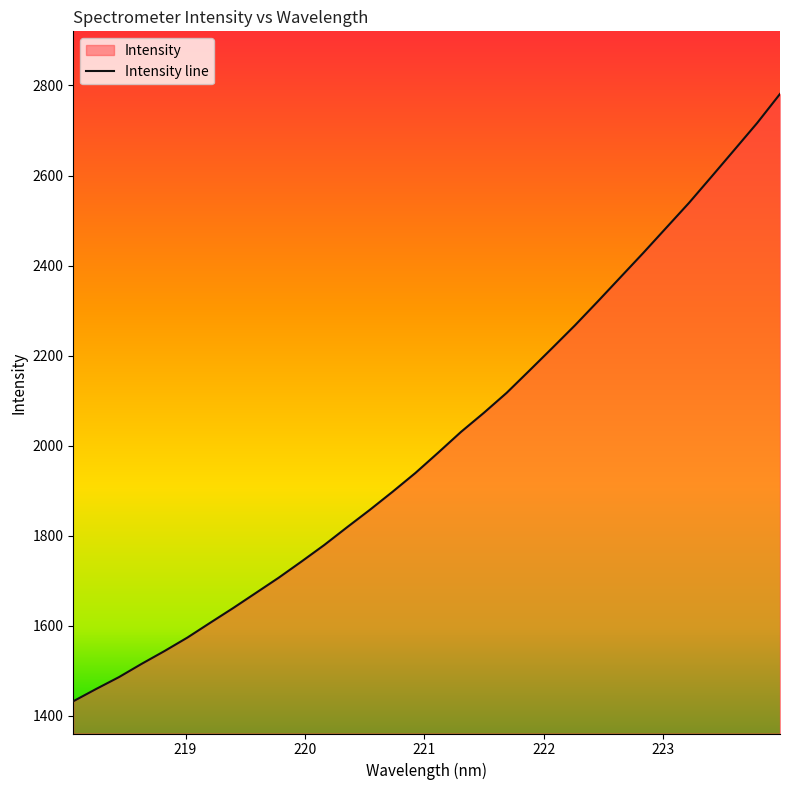

True or false: there are more than 0 points higher than both neighbors.

False